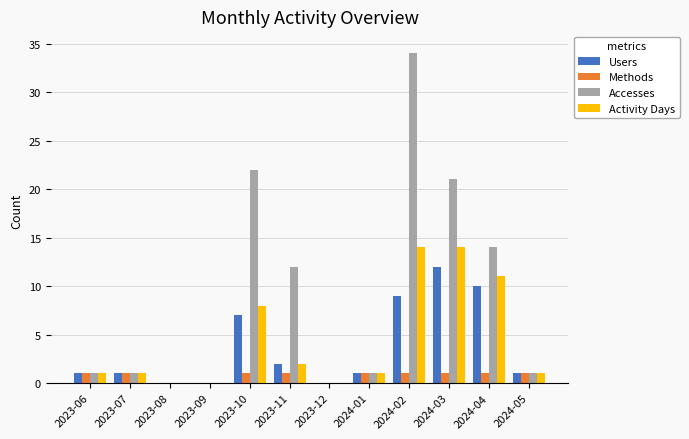

Does the chart contain stacked bars?

No